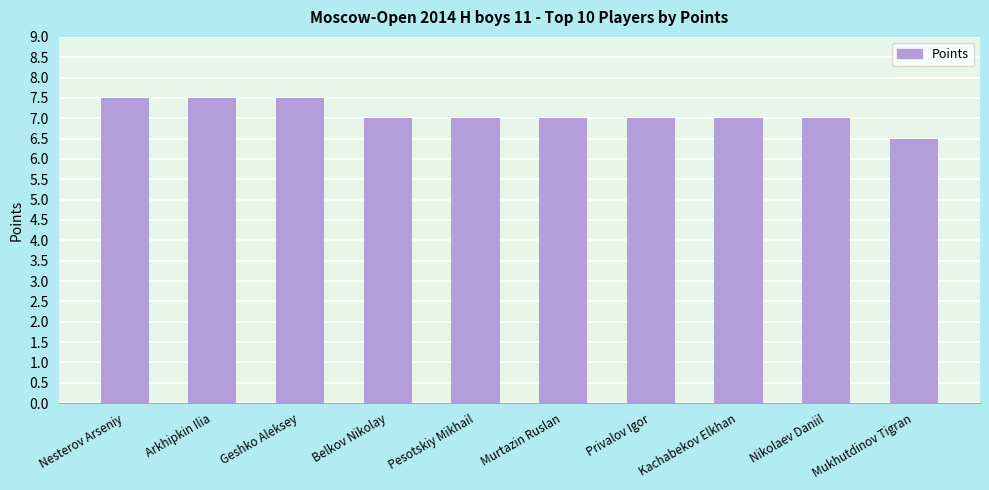

Does the chart contain stacked bars?

No